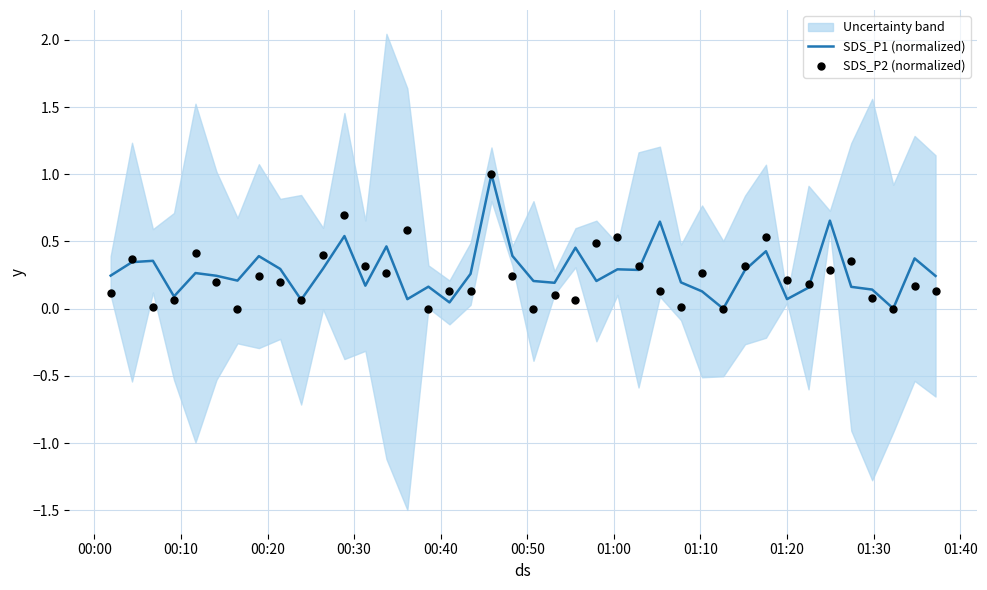

Which series contains the lowest Y value?

SDS_P1 (normalized)